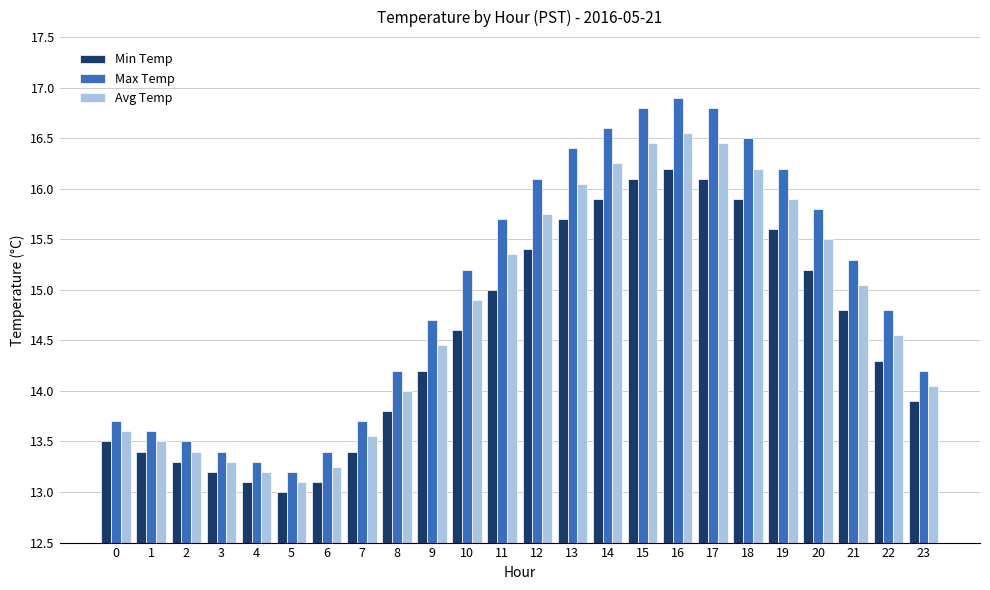

What is the value of the Max Temp bar at the 3rd from the left?

13.5